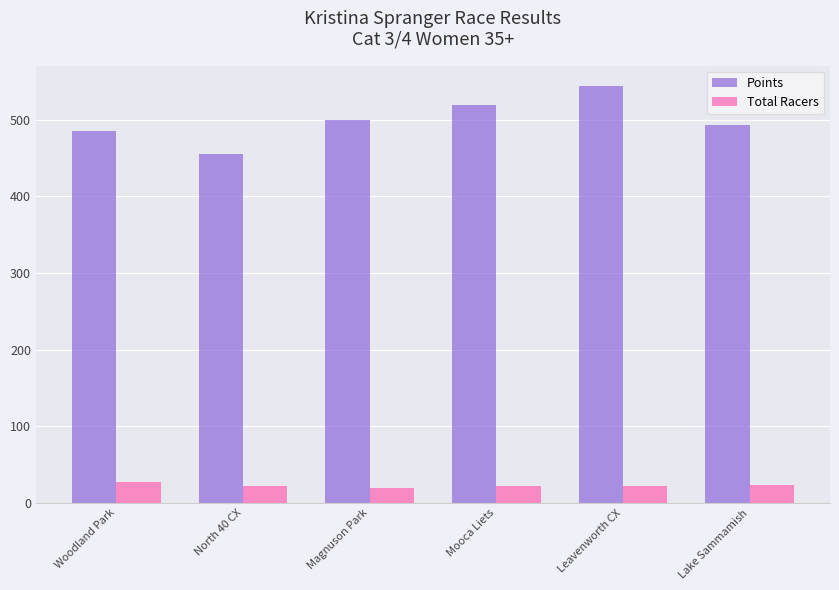

What is the value of the Points bar at the 2nd from the left?

455.7